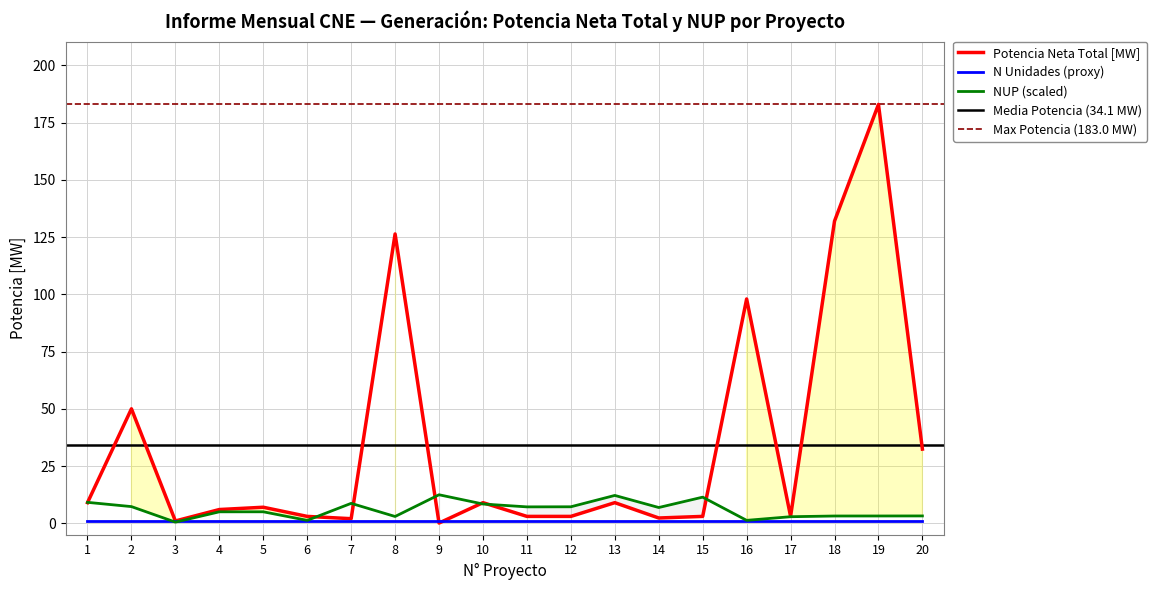

Reading left to right, transcribe all the data shown in this chart.

Potencia Neta Total [MW]: 9.0	50.0	1.0	6.0	7.0	3.0	2.0	126.4	0.1	9.0	3.0	3.0	9.0	2.3	3.0	98.0	3.0	132.0	183.0	32.4
NUP (scaled): 9.1	7.3	0.5	5.0	5.0	1.3	8.7	3.0	12.4	8.4	7.2	7.2	12.2	6.9	11.4	1.3	2.9	3.2	3.2	3.2